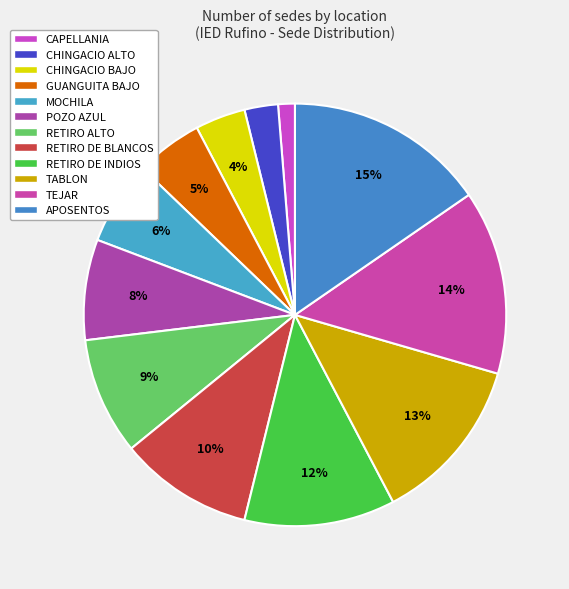

Which category has the biggest portion of the pie?

APOSENTOS